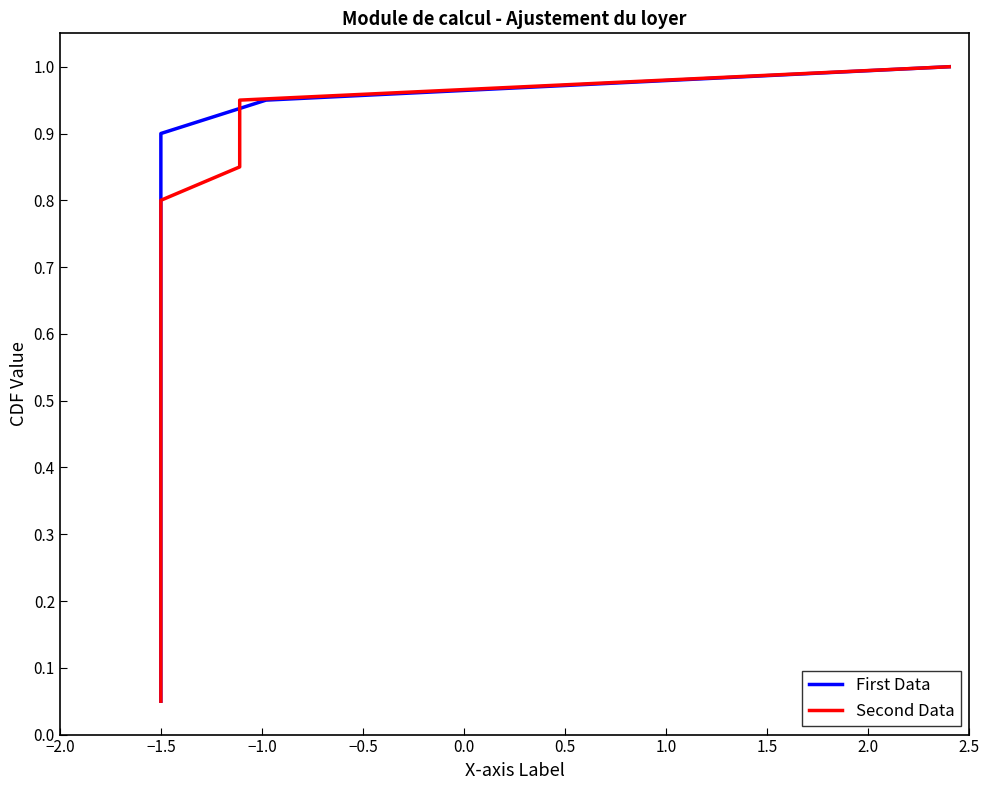

How many series are shown in this chart?

2